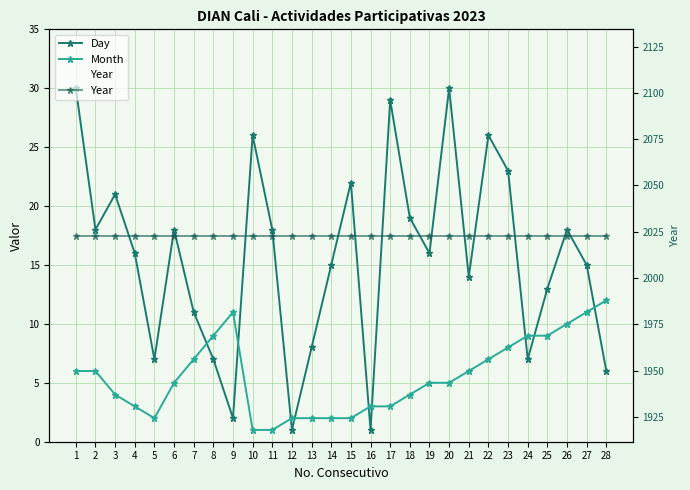

What is the value of the Year point at the 28th from the left?

2023